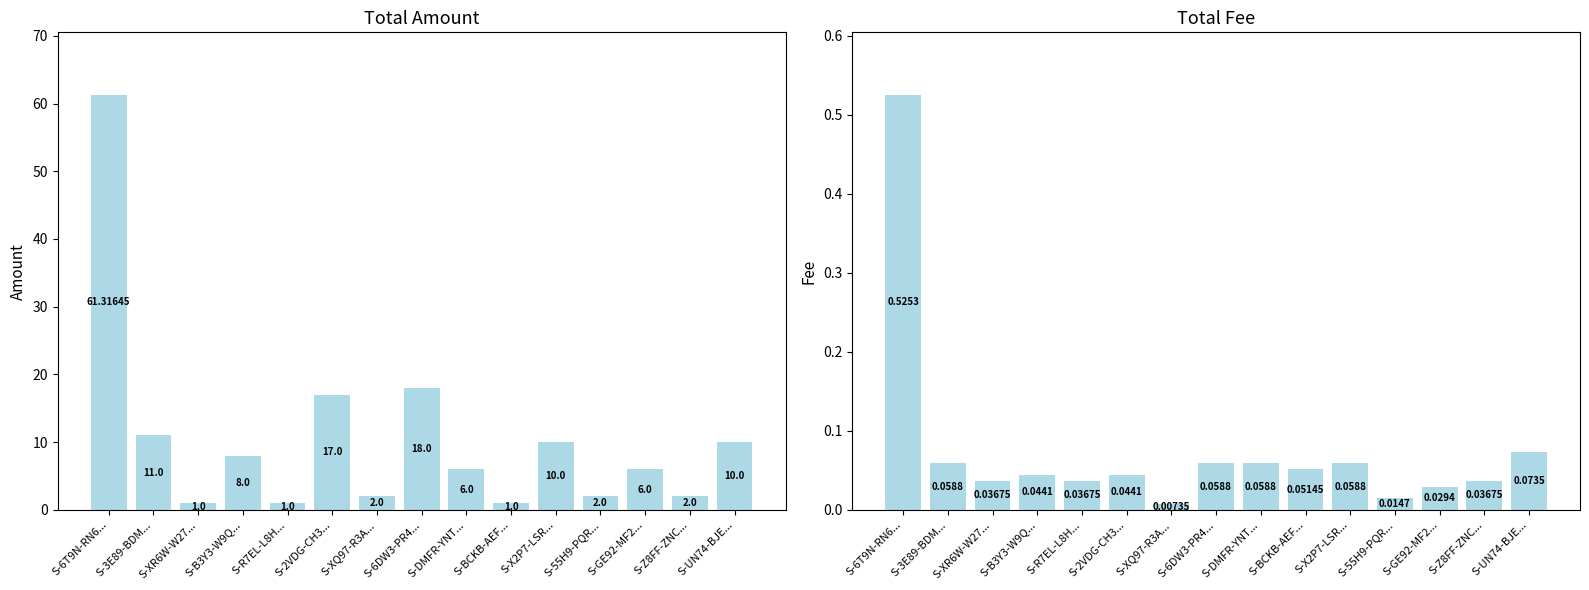

What is the greatest value displayed?

61.3